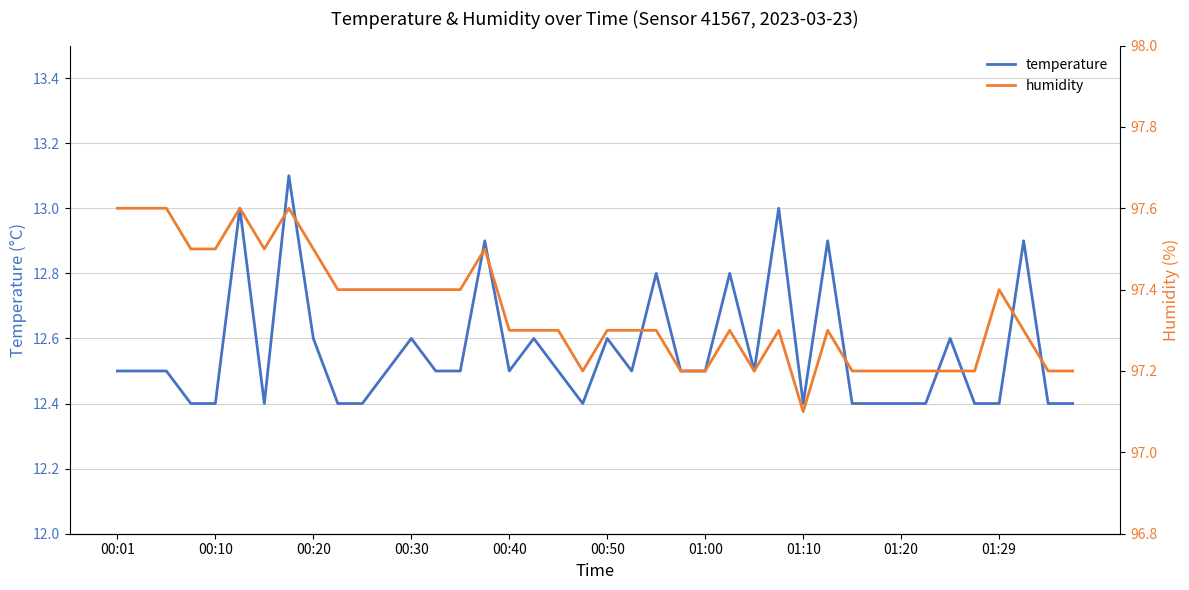

The value of temperature at 01:10 is 12.4. True or false?

True